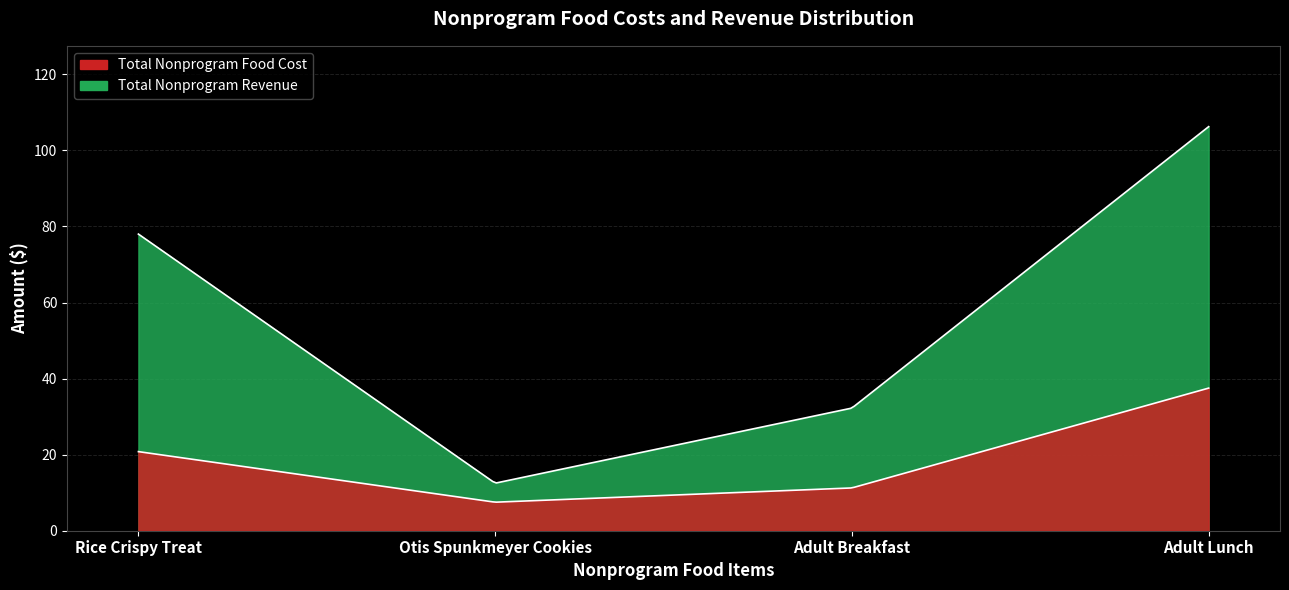

True or false: Total Nonprogram Food Cost has a value of 7.5 at Otis Spunkmeyer Cookies.

True